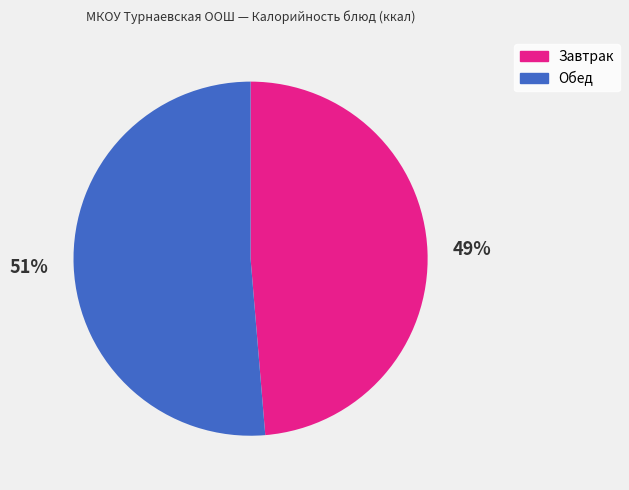

To the nearest percent, what is the average slice percentage?

50%